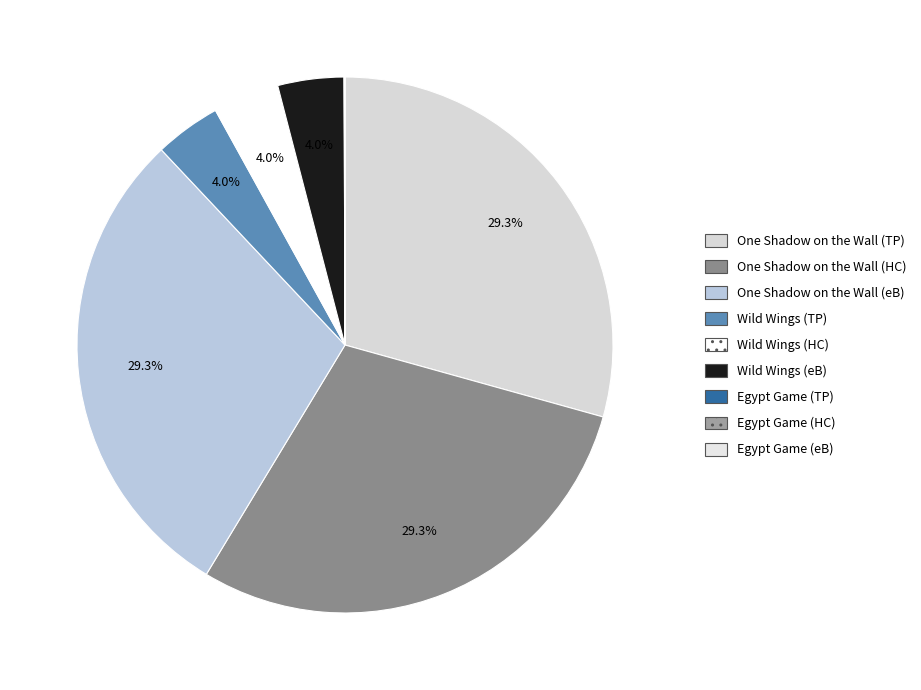

To the nearest percent, what is the difference between the largest and smallest slice percentages?

29%